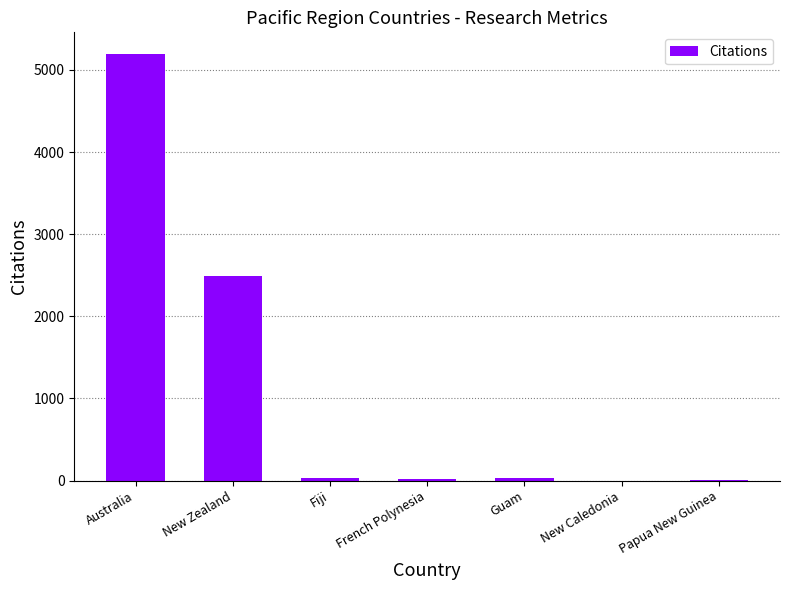

Are the bars horizontal?

No